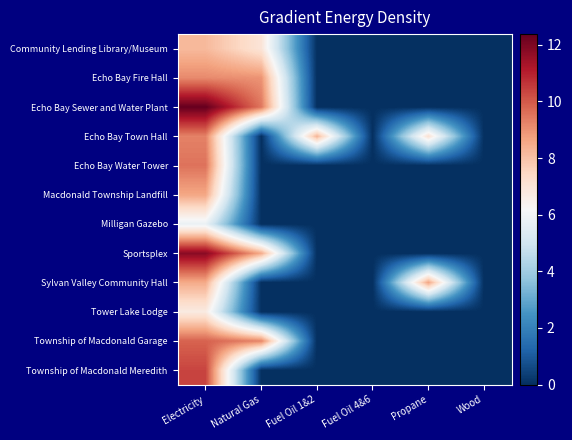

What is the greatest value displayed?

12.4